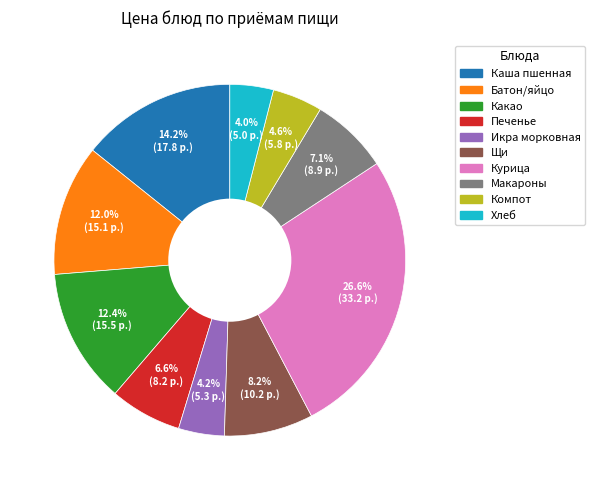

Is there a majority slice in this chart?

No